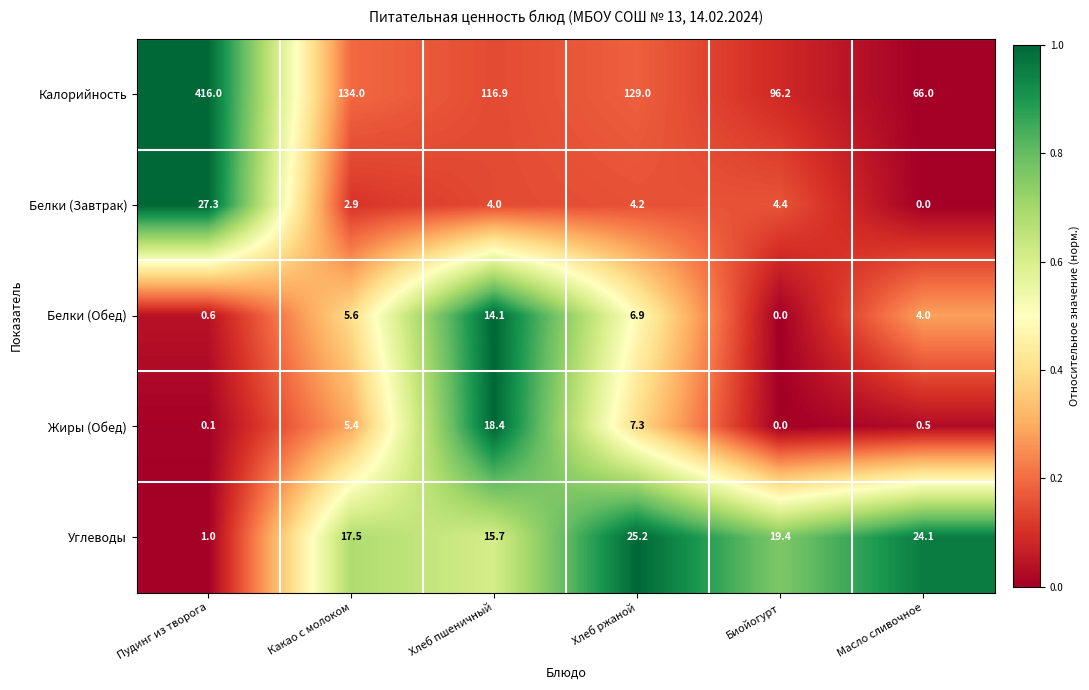

How many categories are shown in the chart?

6